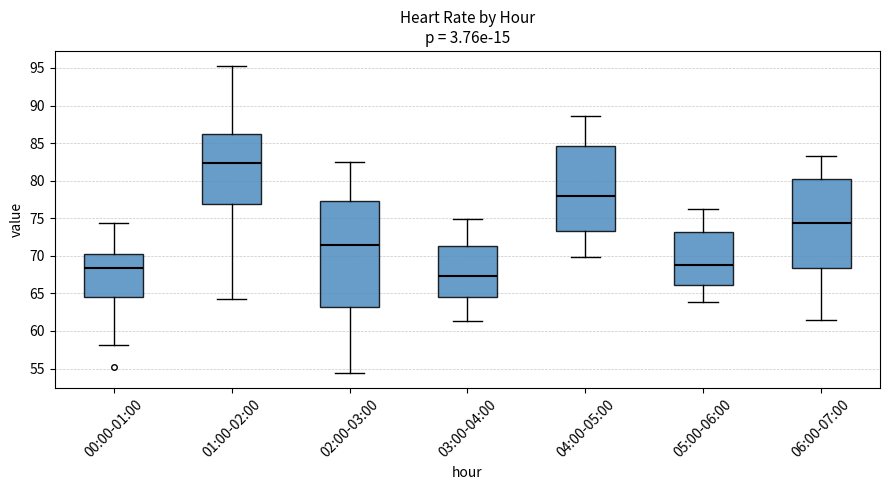

Comparing the boxes themselves (not the whiskers), which one is the tallest?

02:00-03:00